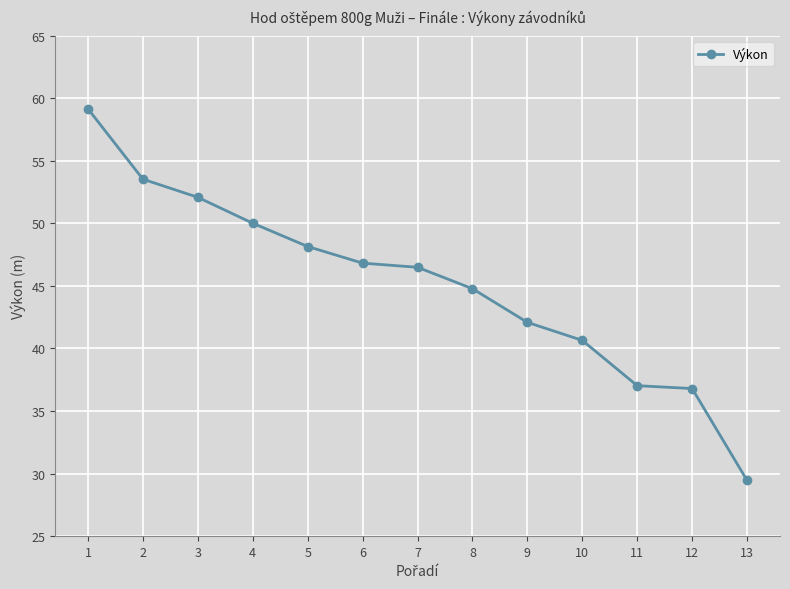

Read the value at 3.

52.1